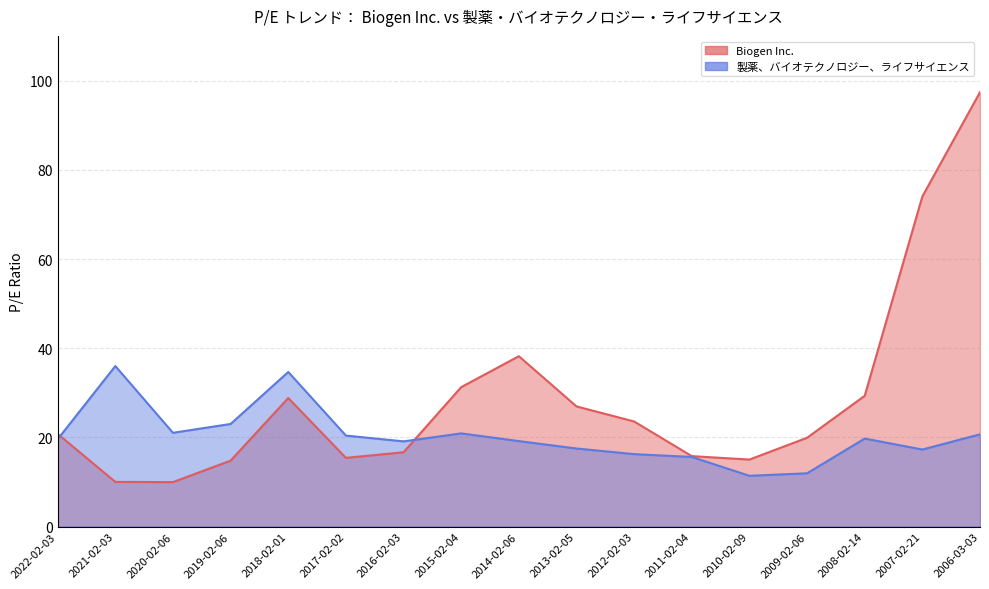

At which category does Biogen Inc. reach its first local valley?

2020-02-06